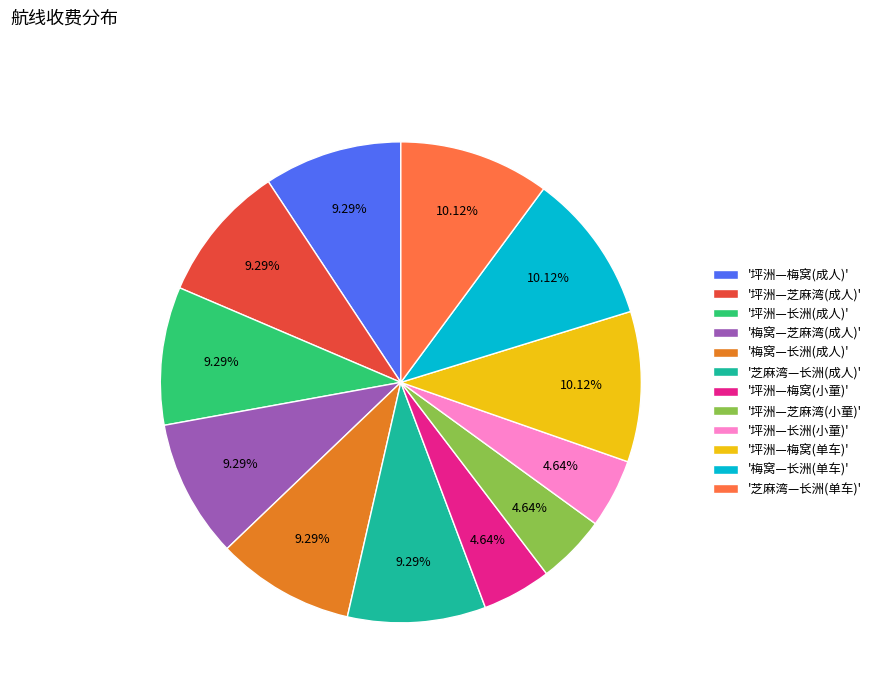

Does '坪洲—长洲(小童)' account for over 50% of the chart?

No